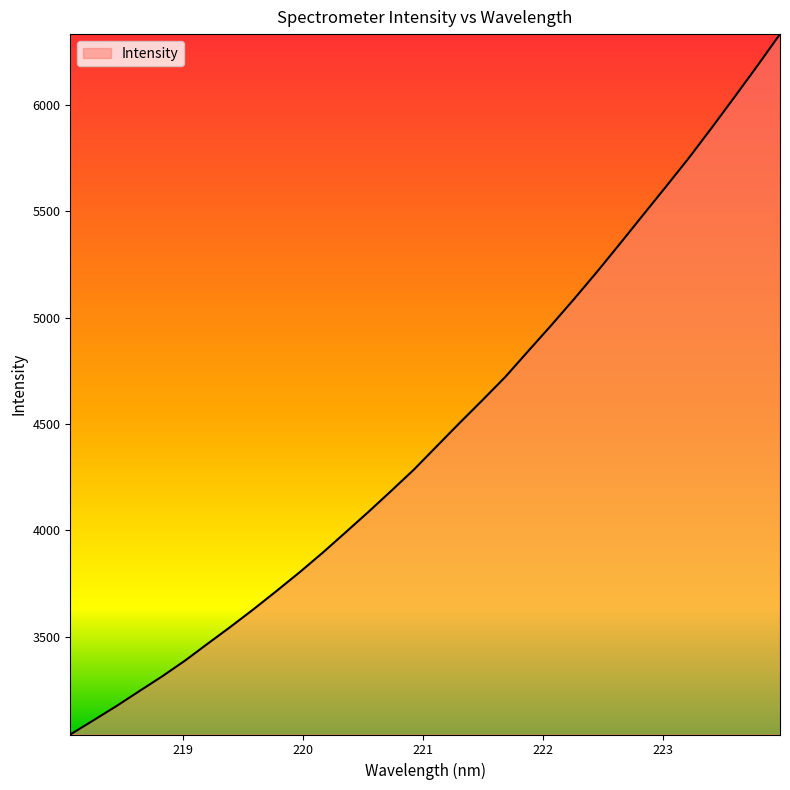

What is the difference between the maximum and minimum values?

3293.2